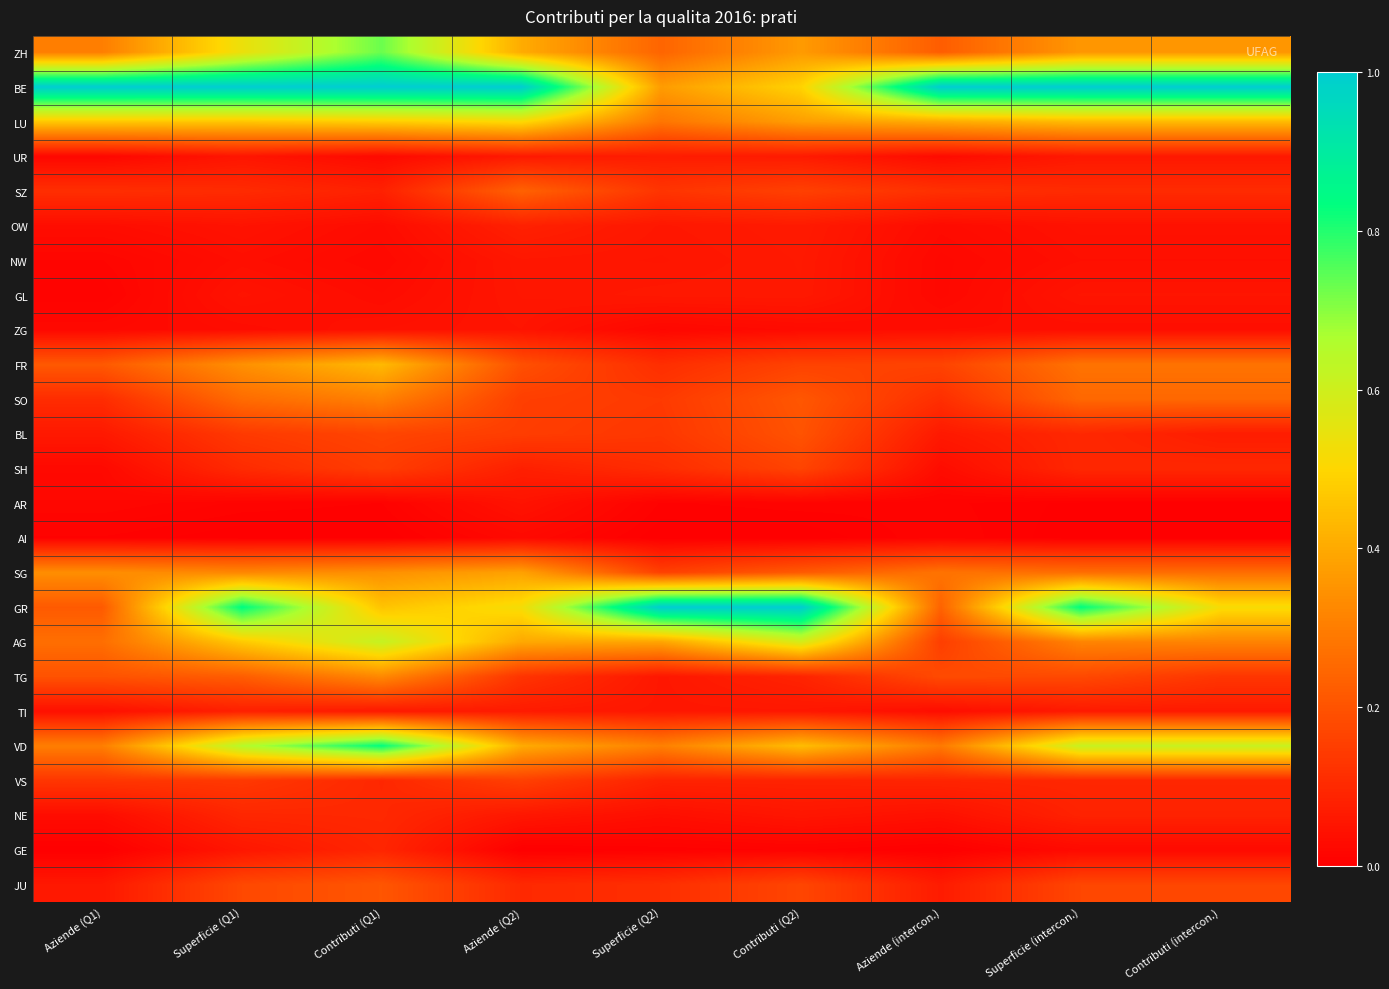

Reading left to right, list all the values displayed in this chart.

ZH: Aziende (Q1)=0.3	Superficie (Q1)=0.5	Contributi (Q1)=0.7	Aziende (Q2)=0.4	Superficie (Q2)=0.2	Contributi (Q2)=0.4	Aziende (intercon.)=0.2	Superficie (intercon.)=0.4	Contributi (intercon.)=0.4
BE: Aziende (Q1)=1.0	Superficie (Q1)=1.0	Contributi (Q1)=1.0	Aziende (Q2)=1.0	Superficie (Q2)=0.4	Contributi (Q2)=0.5	Aziende (intercon.)=1.0	Superficie (intercon.)=1.0	Contributi (intercon.)=1.0
LU: Aziende (Q1)=0.5	Superficie (Q1)=0.5	Contributi (Q1)=0.5	Aziende (Q2)=0.5	Superficie (Q2)=0.3	Contributi (Q2)=0.4	Aziende (intercon.)=0.4	Superficie (intercon.)=0.4	Contributi (intercon.)=0.4
UR: Aziende (Q1)=0.0	Superficie (Q1)=0.1	Contributi (Q1)=0.0	Aziende (Q2)=0.1	Superficie (Q2)=0.1	Contributi (Q2)=0.1	Aziende (intercon.)=0.0	Superficie (intercon.)=0.1	Contributi (intercon.)=0.1
SZ: Aziende (Q1)=0.1	Superficie (Q1)=0.1	Contributi (Q1)=0.1	Aziende (Q2)=0.2	Superficie (Q2)=0.1	Contributi (Q2)=0.2	Aziende (intercon.)=0.1	Superficie (intercon.)=0.1	Contributi (intercon.)=0.1
OW: Aziende (Q1)=0.0	Superficie (Q1)=0.0	Contributi (Q1)=0.0	Aziende (Q2)=0.1	Superficie (Q2)=0.1	Contributi (Q2)=0.1	Aziende (intercon.)=0.0	Superficie (intercon.)=0.0	Contributi (intercon.)=0.0
NW: Aziende (Q1)=0.0	Superficie (Q1)=0.0	Contributi (Q1)=0.0	Aziende (Q2)=0.1	Superficie (Q2)=0.1	Contributi (Q2)=0.1	Aziende (intercon.)=0.0	Superficie (intercon.)=0.0	Contributi (intercon.)=0.0
GL: Aziende (Q1)=0.0	Superficie (Q1)=0.0	Contributi (Q1)=0.0	Aziende (Q2)=0.1	Superficie (Q2)=0.1	Contributi (Q2)=0.1	Aziende (intercon.)=0.0	Superficie (intercon.)=0.1	Contributi (intercon.)=0.1
ZG: Aziende (Q1)=0.0	Superficie (Q1)=0.0	Contributi (Q1)=0.0	Aziende (Q2)=0.1	Superficie (Q2)=0.0	Contributi (Q2)=0.0	Aziende (intercon.)=0.0	Superficie (intercon.)=0.0	Contributi (intercon.)=0.0
FR: Aziende (Q1)=0.2	Superficie (Q1)=0.3	Contributi (Q1)=0.4	Aziende (Q2)=0.2	Superficie (Q2)=0.1	Contributi (Q2)=0.2	Aziende (intercon.)=0.2	Superficie (intercon.)=0.3	Contributi (intercon.)=0.3
SO: Aziende (Q1)=0.1	Superficie (Q1)=0.3	Contributi (Q1)=0.3	Aziende (Q2)=0.2	Superficie (Q2)=0.1	Contributi (Q2)=0.2	Aziende (intercon.)=0.1	Superficie (intercon.)=0.2	Contributi (intercon.)=0.2
BL: Aziende (Q1)=0.1	Superficie (Q1)=0.1	Contributi (Q1)=0.2	Aziende (Q2)=0.1	Superficie (Q2)=0.1	Contributi (Q2)=0.2	Aziende (intercon.)=0.1	Superficie (intercon.)=0.1	Contributi (intercon.)=0.1
SH: Aziende (Q1)=0.0	Superficie (Q1)=0.1	Contributi (Q1)=0.1	Aziende (Q2)=0.1	Superficie (Q2)=0.1	Contributi (Q2)=0.2	Aziende (intercon.)=0.0	Superficie (intercon.)=0.1	Contributi (intercon.)=0.1
AR: Aziende (Q1)=0.0	Superficie (Q1)=0.0	Contributi (Q1)=0.0	Aziende (Q2)=0.0	Superficie (Q2)=0.0	Contributi (Q2)=0.0	Aziende (intercon.)=0.0	Superficie (intercon.)=0.0	Contributi (intercon.)=0.0
AI: Aziende (Q1)=0.0	Superficie (Q1)=0.0	Contributi (Q1)=0.0	Aziende (Q2)=0.0	Superficie (Q2)=0.0	Contributi (Q2)=0.0	Aziende (intercon.)=0.0	Superficie (intercon.)=0.0	Contributi (intercon.)=0.0
SG: Aziende (Q1)=0.3	Superficie (Q1)=0.3	Contributi (Q1)=0.3	Aziende (Q2)=0.4	Superficie (Q2)=0.2	Contributi (Q2)=0.2	Aziende (intercon.)=0.3	Superficie (intercon.)=0.3	Contributi (intercon.)=0.3
GR: Aziende (Q1)=0.2	Superficie (Q1)=0.8	Contributi (Q1)=0.5	Aziende (Q2)=0.5	Superficie (Q2)=1.0	Contributi (Q2)=1.0	Aziende (intercon.)=0.2	Superficie (intercon.)=0.8	Contributi (intercon.)=0.5
AG: Aziende (Q1)=0.3	Superficie (Q1)=0.5	Contributi (Q1)=0.6	Aziende (Q2)=0.4	Superficie (Q2)=0.4	Contributi (Q2)=0.6	Aziende (intercon.)=0.2	Superficie (intercon.)=0.3	Contributi (intercon.)=0.3
TG: Aziende (Q1)=0.2	Superficie (Q1)=0.2	Contributi (Q1)=0.3	Aziende (Q2)=0.1	Superficie (Q2)=0.1	Contributi (Q2)=0.1	Aziende (intercon.)=0.2	Superficie (intercon.)=0.2	Contributi (intercon.)=0.1
TI: Aziende (Q1)=0.0	Superficie (Q1)=0.1	Contributi (Q1)=0.1	Aziende (Q2)=0.1	Superficie (Q2)=0.1	Contributi (Q2)=0.1	Aziende (intercon.)=0.0	Superficie (intercon.)=0.1	Contributi (intercon.)=0.1
VD: Aziende (Q1)=0.3	Superficie (Q1)=0.6	Contributi (Q1)=0.8	Aziende (Q2)=0.4	Superficie (Q2)=0.3	Contributi (Q2)=0.4	Aziende (intercon.)=0.3	Superficie (intercon.)=0.6	Contributi (intercon.)=0.6
VS: Aziende (Q1)=0.1	Superficie (Q1)=0.1	Contributi (Q1)=0.1	Aziende (Q2)=0.2	Superficie (Q2)=0.1	Contributi (Q2)=0.1	Aziende (intercon.)=0.1	Superficie (intercon.)=0.1	Contributi (intercon.)=0.1
NE: Aziende (Q1)=0.0	Superficie (Q1)=0.1	Contributi (Q1)=0.1	Aziende (Q2)=0.1	Superficie (Q2)=0.0	Contributi (Q2)=0.1	Aziende (intercon.)=0.0	Superficie (intercon.)=0.1	Contributi (intercon.)=0.1
GE: Aziende (Q1)=0.0	Superficie (Q1)=0.1	Contributi (Q1)=0.1	Aziende (Q2)=0.0	Superficie (Q2)=0.0	Contributi (Q2)=0.0	Aziende (intercon.)=0.0	Superficie (intercon.)=0.0	Contributi (intercon.)=0.0
JU: Aziende (Q1)=0.1	Superficie (Q1)=0.2	Contributi (Q1)=0.2	Aziende (Q2)=0.1	Superficie (Q2)=0.1	Contributi (Q2)=0.2	Aziende (intercon.)=0.1	Superficie (intercon.)=0.2	Contributi (intercon.)=0.2